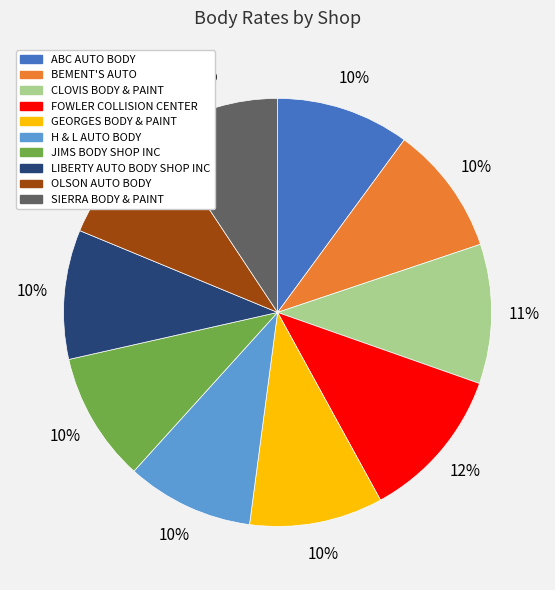

To the nearest percent, what is the combined percentage of ABC AUTO BODY and H & L AUTO BODY?

20%